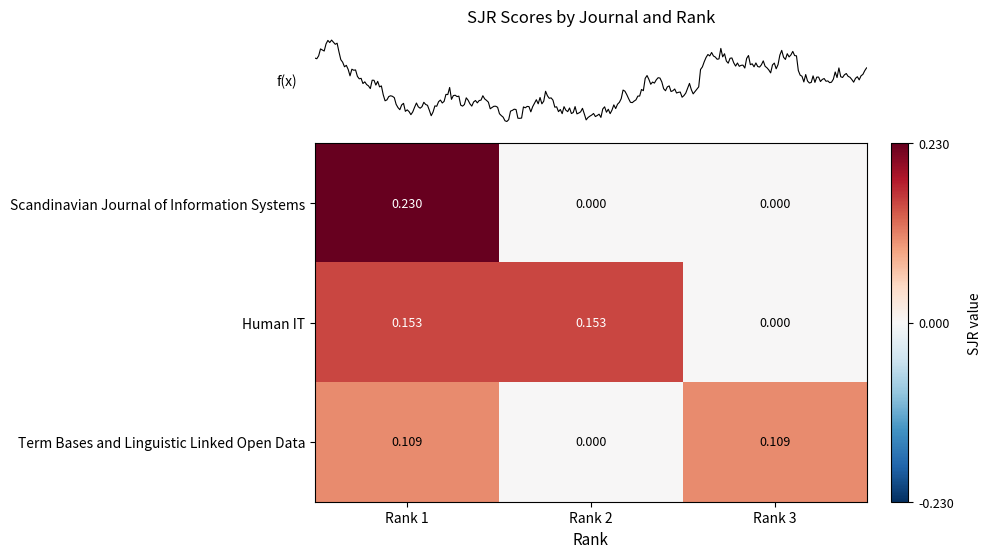

List the series in order of their peak value, lowest first.

Term Bases and Linguistic Linked Open Data, Human IT, Scandinavian Journal of Information Systems